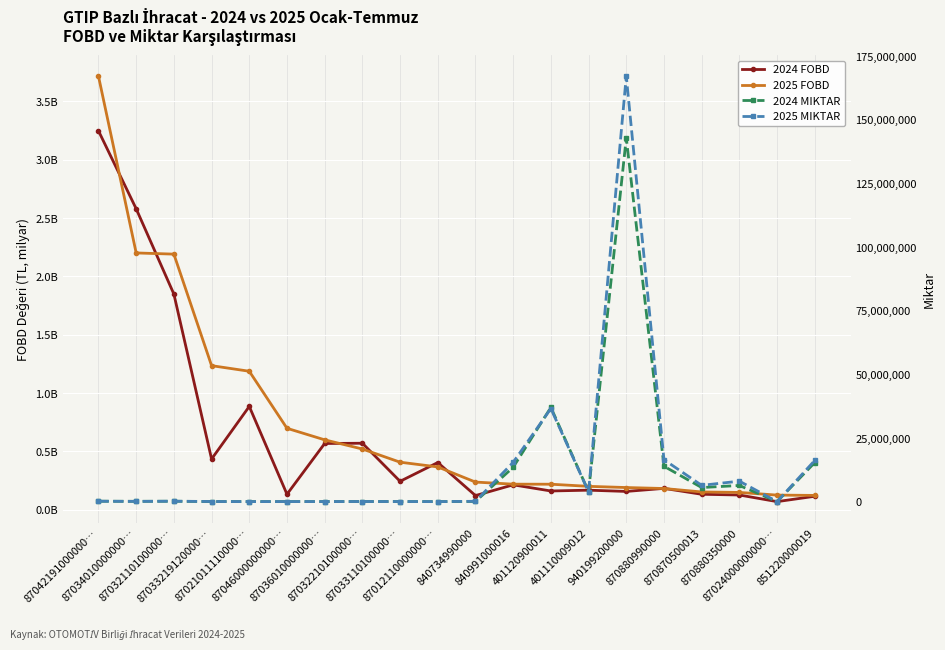

What is the label of the 1st point from the left?

87042191000000…